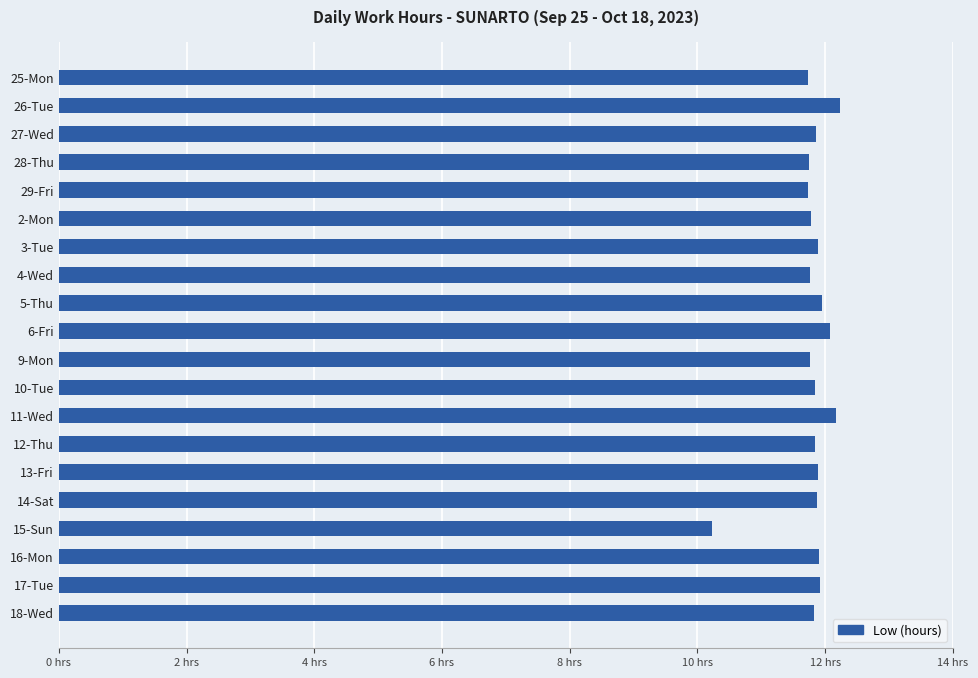

Are the bars grouped side by side (vs. stacked)?

No